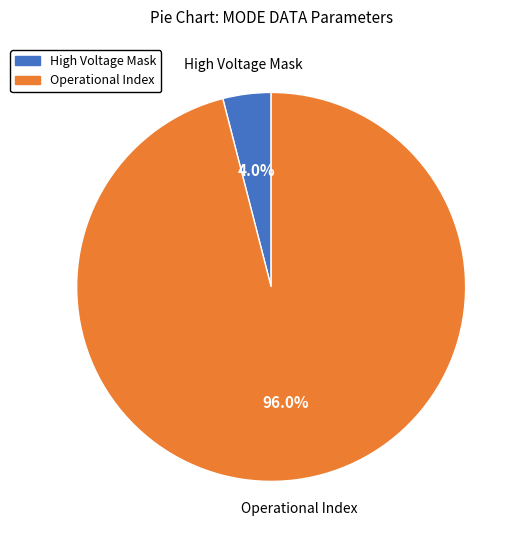

Approximately how many times larger is the value at Operational Index compared to High Voltage Mask?

24.0